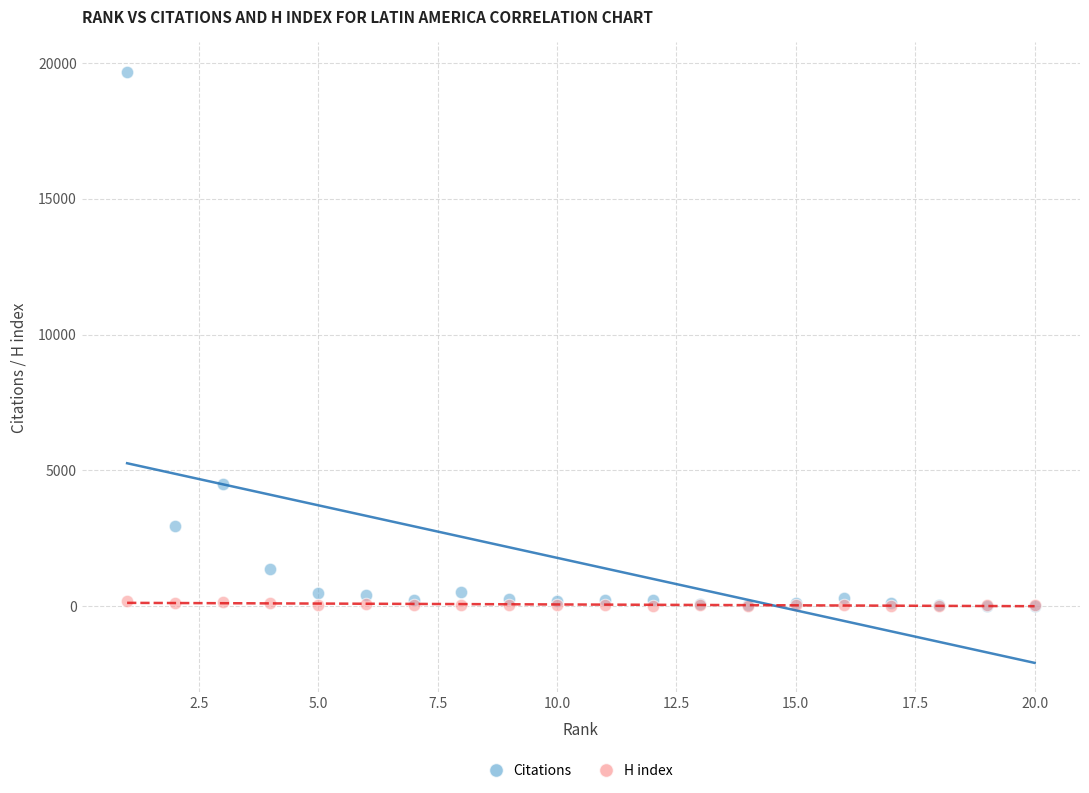

Across all series, what Y value is closest to 9843?

4484